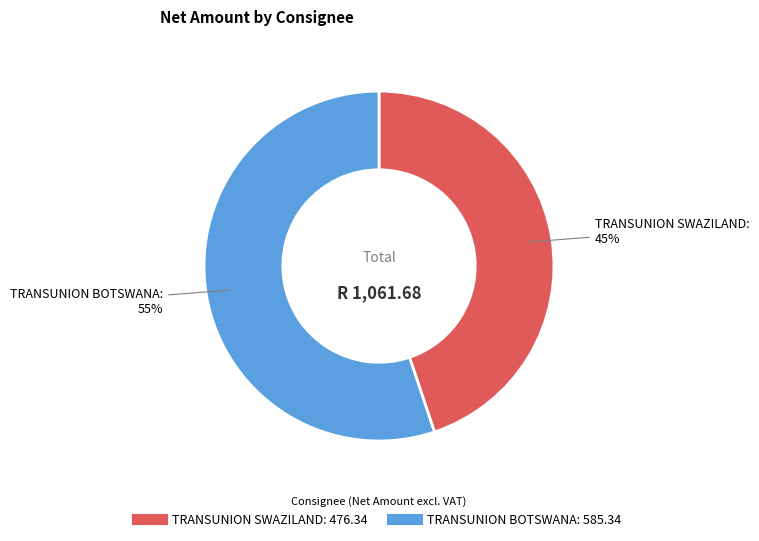

To the nearest percent, what portion does TRANSUNION SWAZILAND represent?

45%